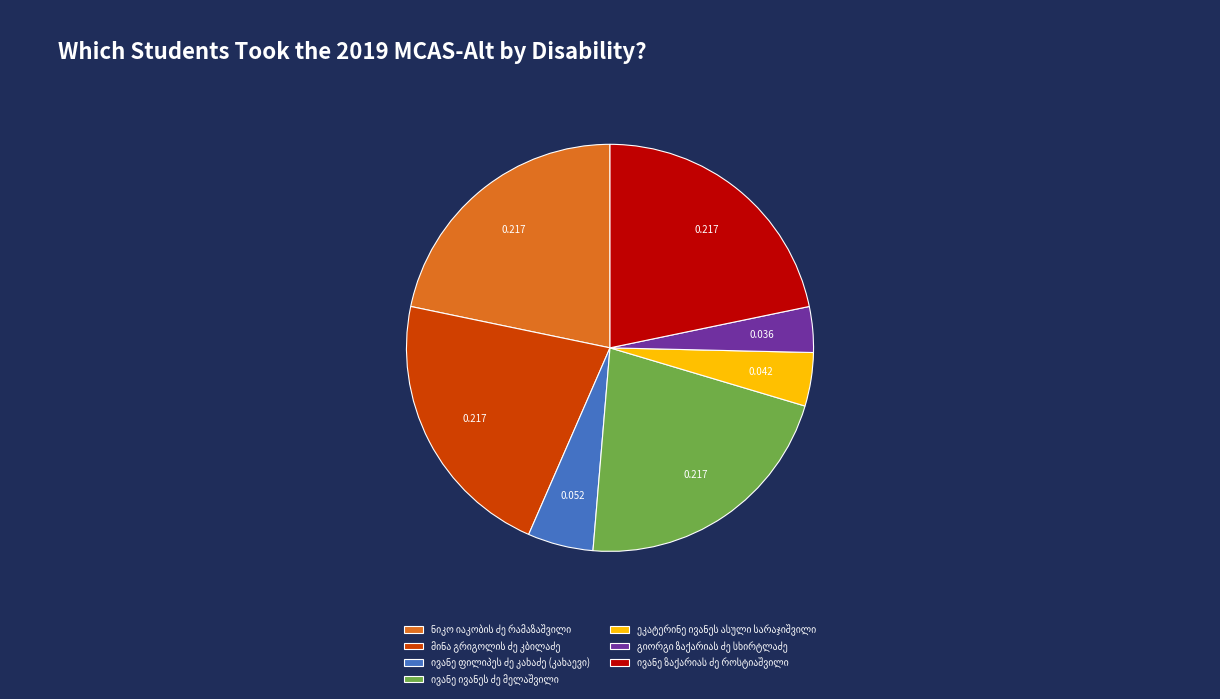

Is there a majority slice in this chart?

No